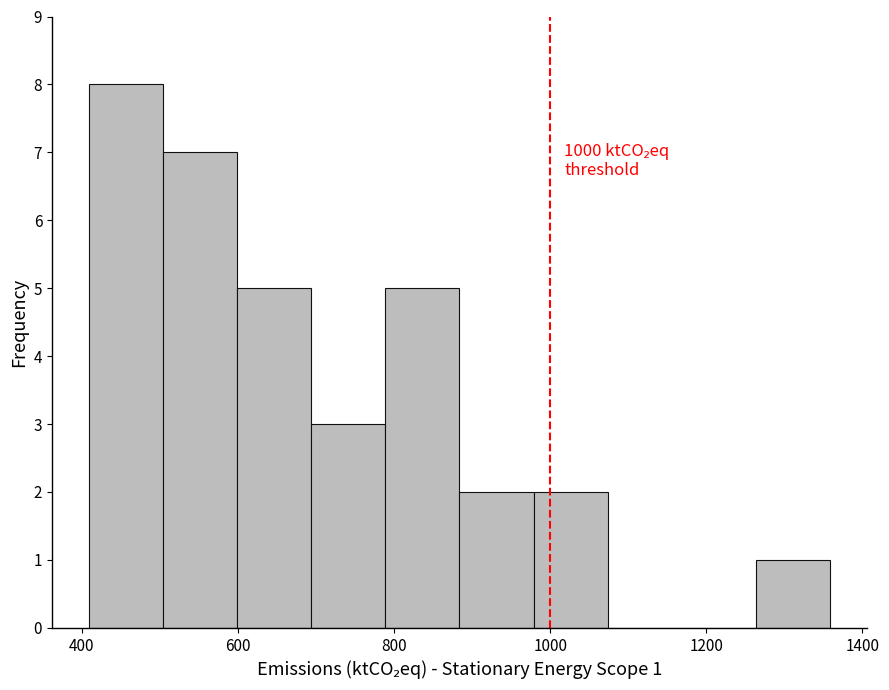

Over which range of the x-axis is the bar tallest?

400 to 500